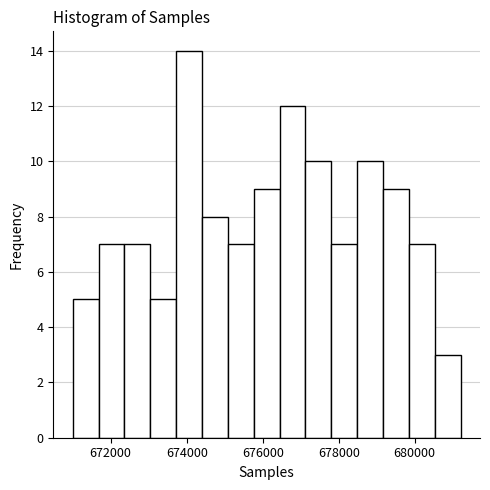

Around what value on the x-axis is the tallest bar? Give the approximate position of its centre, as read against the axis.

674000